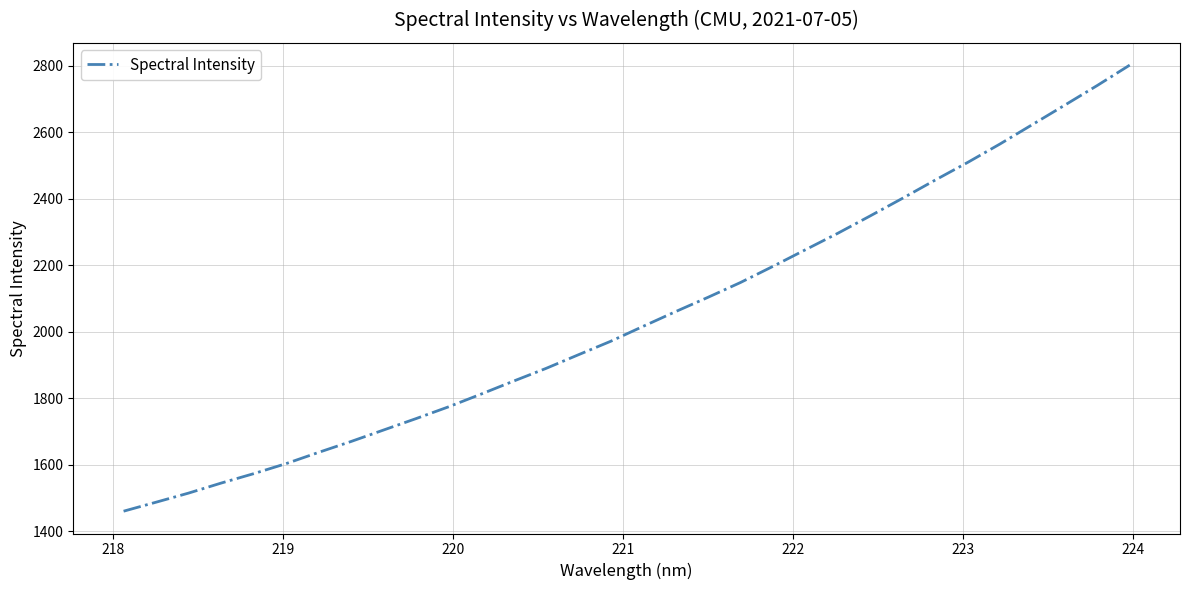

What is the greatest value displayed?

2802.3